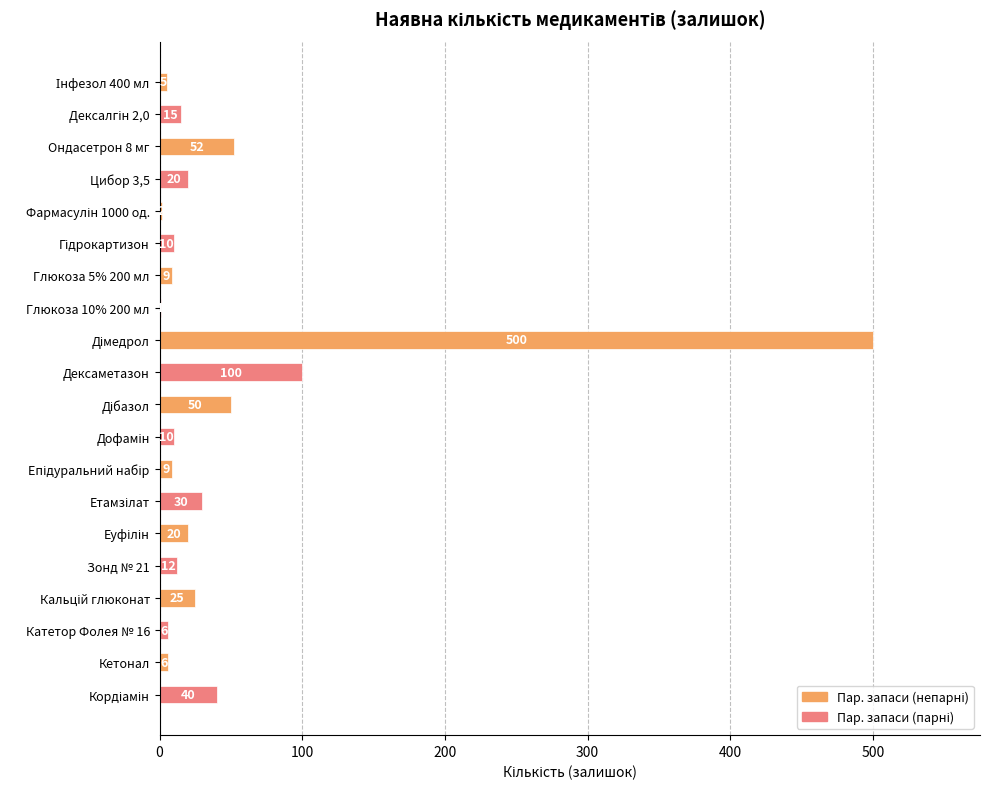

What is the sum of all values?

922